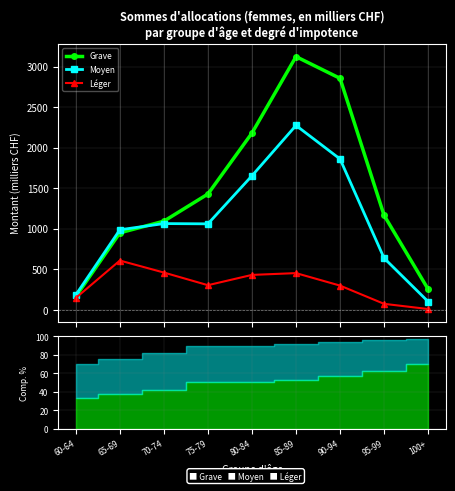

Is this an area chart (filled region under the line)?

No